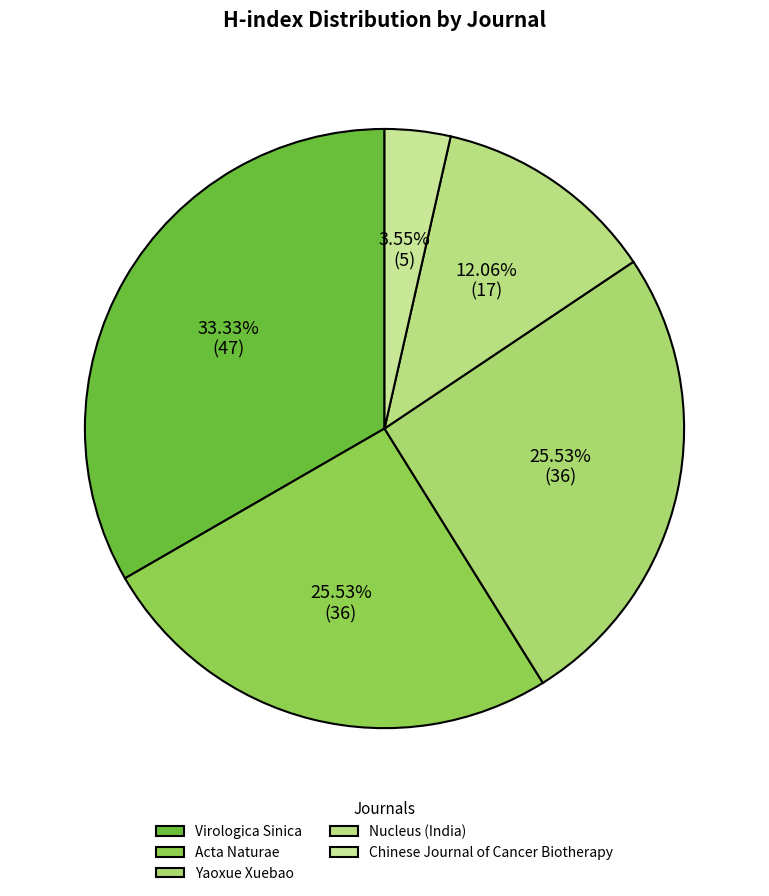

The Yaoxue Xuebao slice represents 31% of the pie. True or false?

False